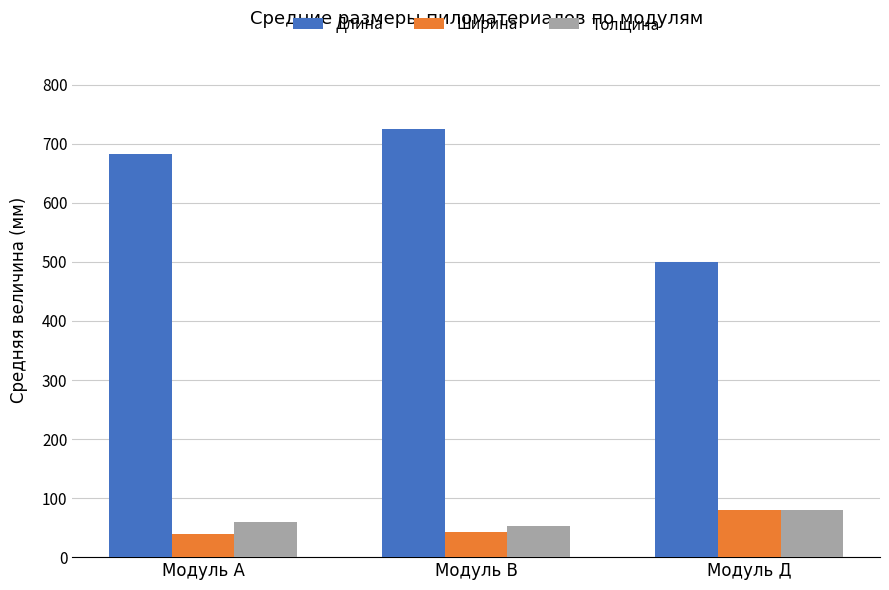

What is the approximate value of Ширина at Модуль В?

43.3